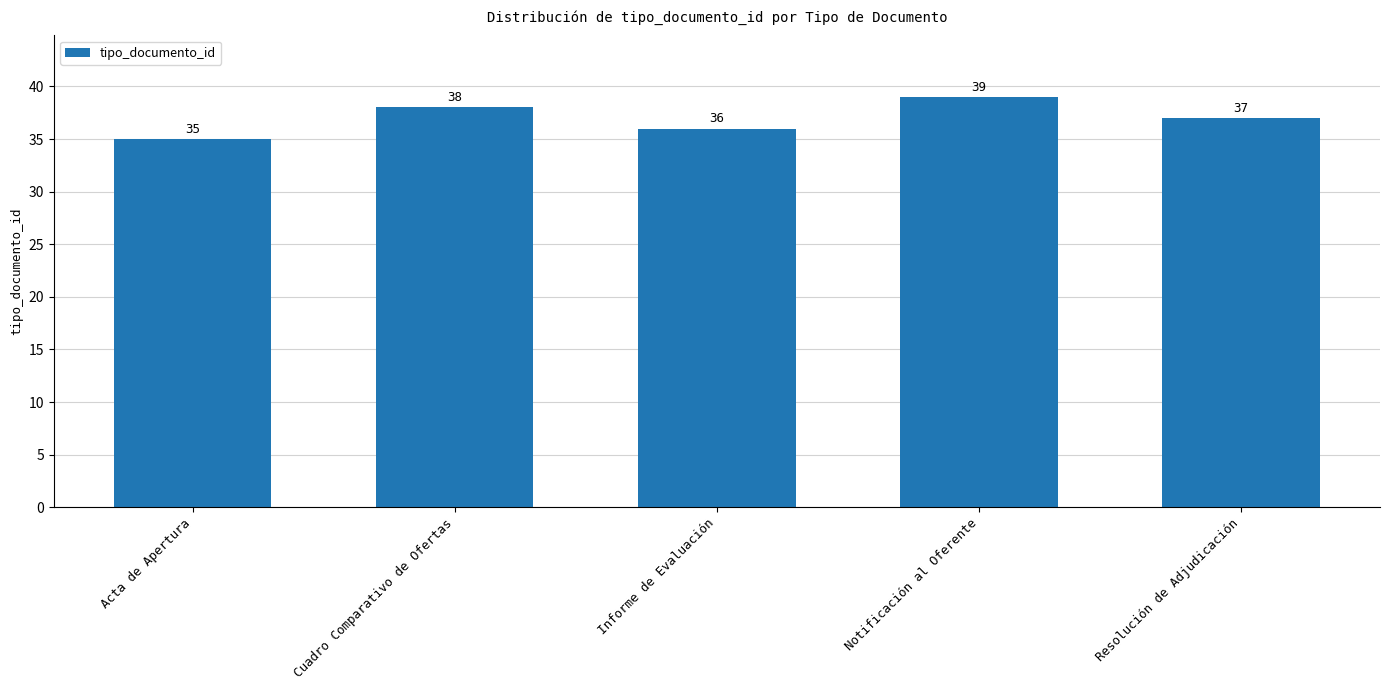

Where does the data first go above 37?

Cuadro Comparativo de Ofertas